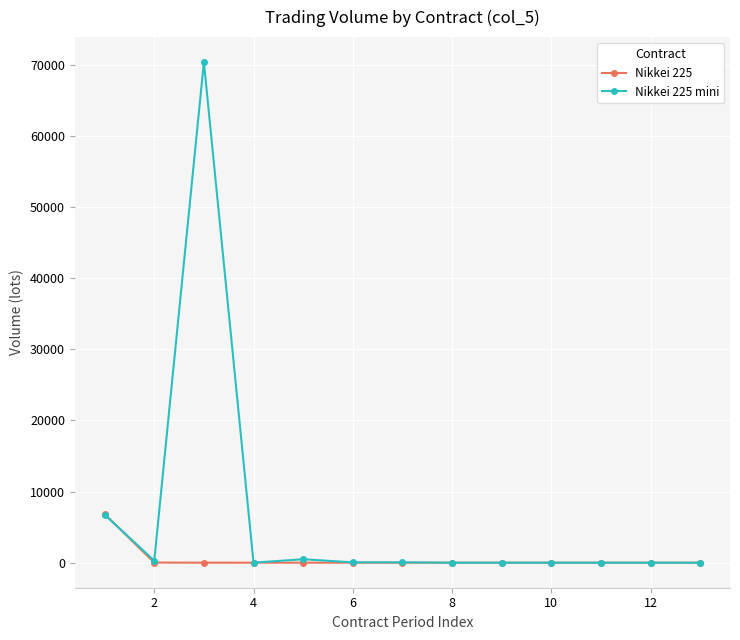

In Nikkei 225 mini, how many points are higher than both neighbors (excluding endpoints)?

3